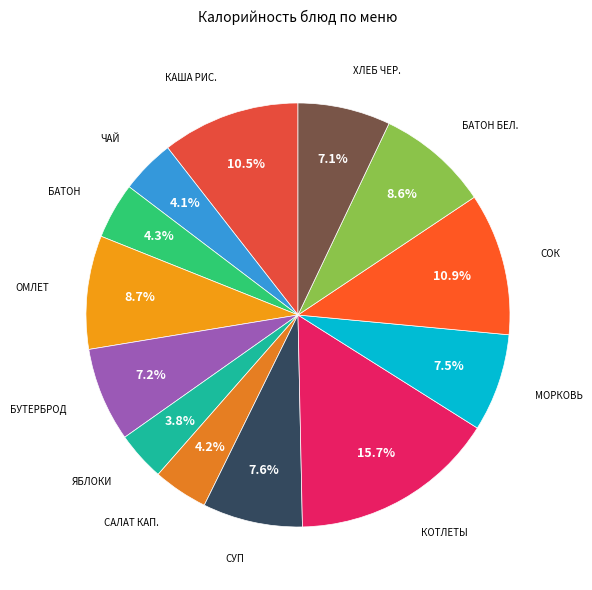

How many segments does this pie chart have?

13